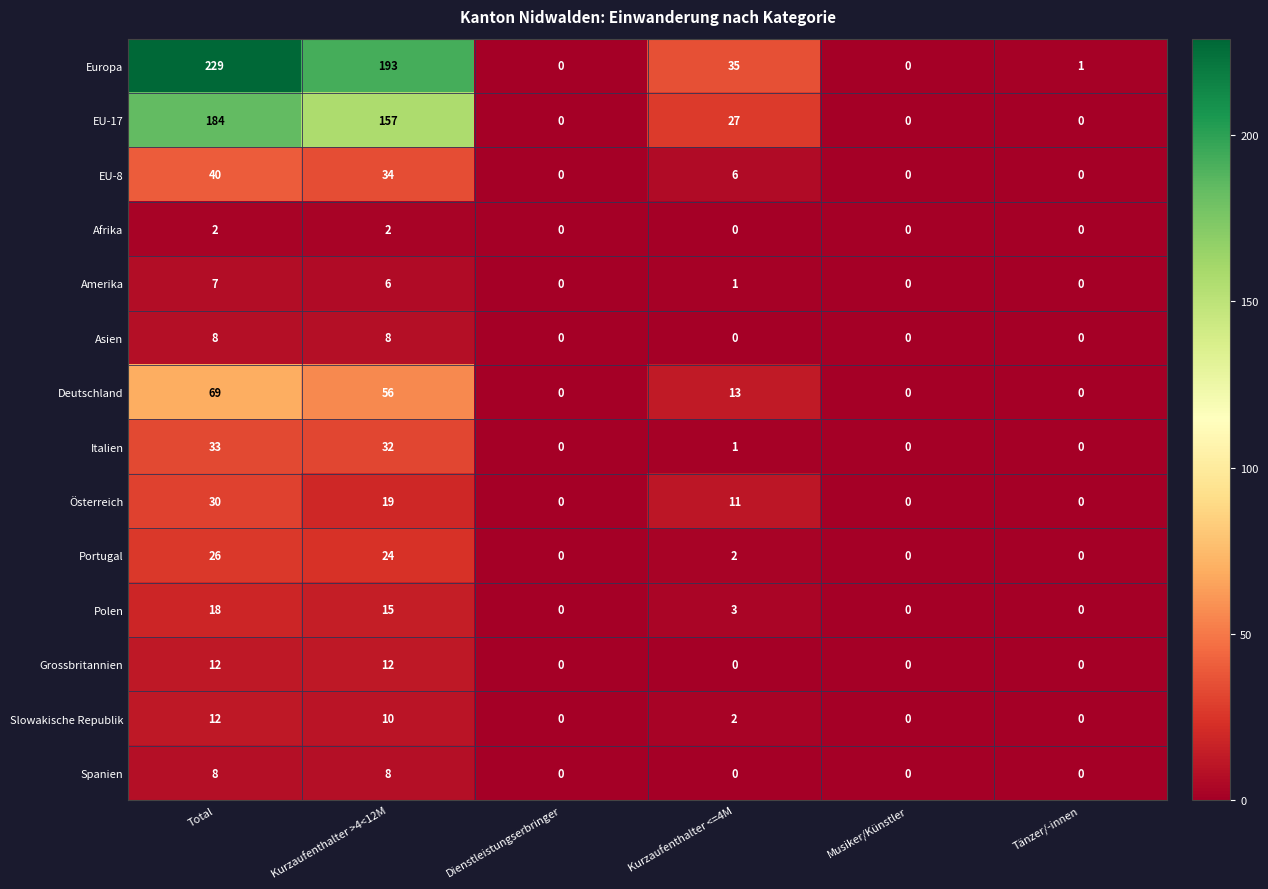

How many data points does each series have?

6